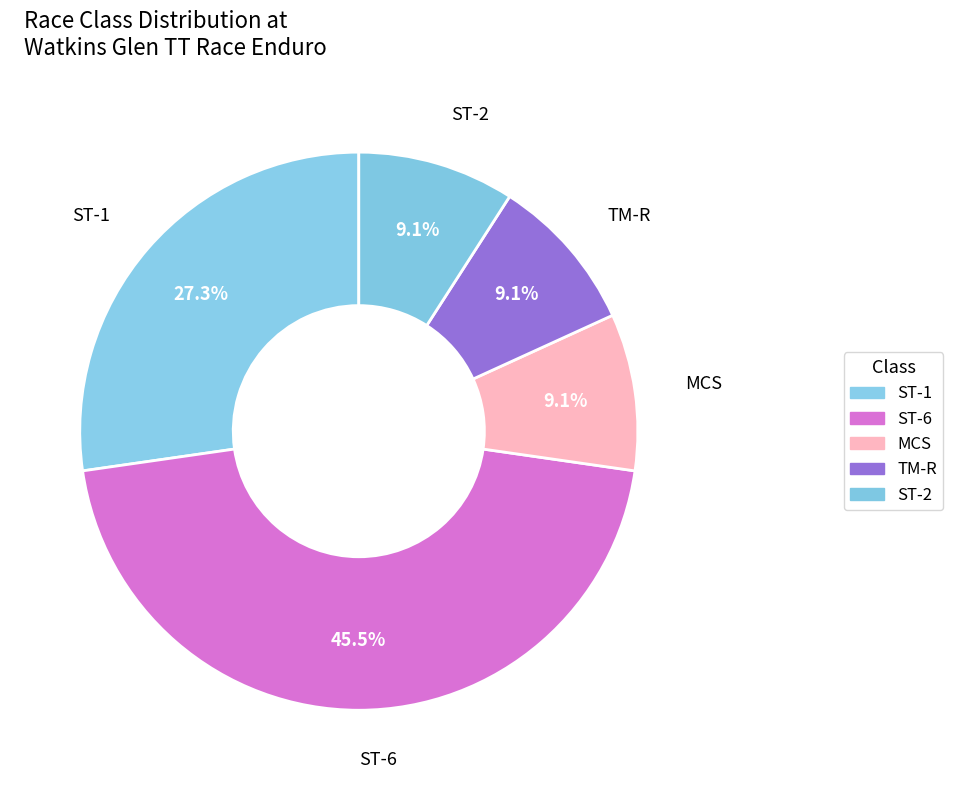

Is it true that ST-1 is 37% of the pie?

False